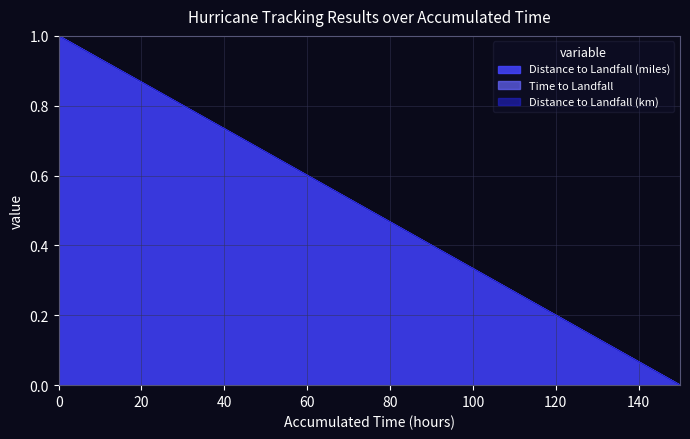

What is the difference between the maximum and minimum values in the Distance to Landfall (miles) series?

1.0